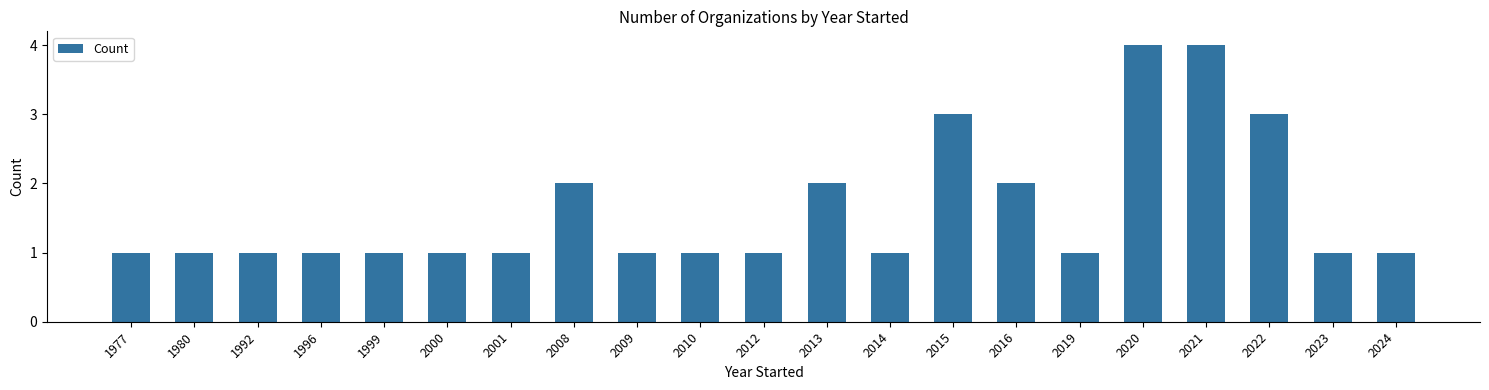

What is the greatest value displayed?

4